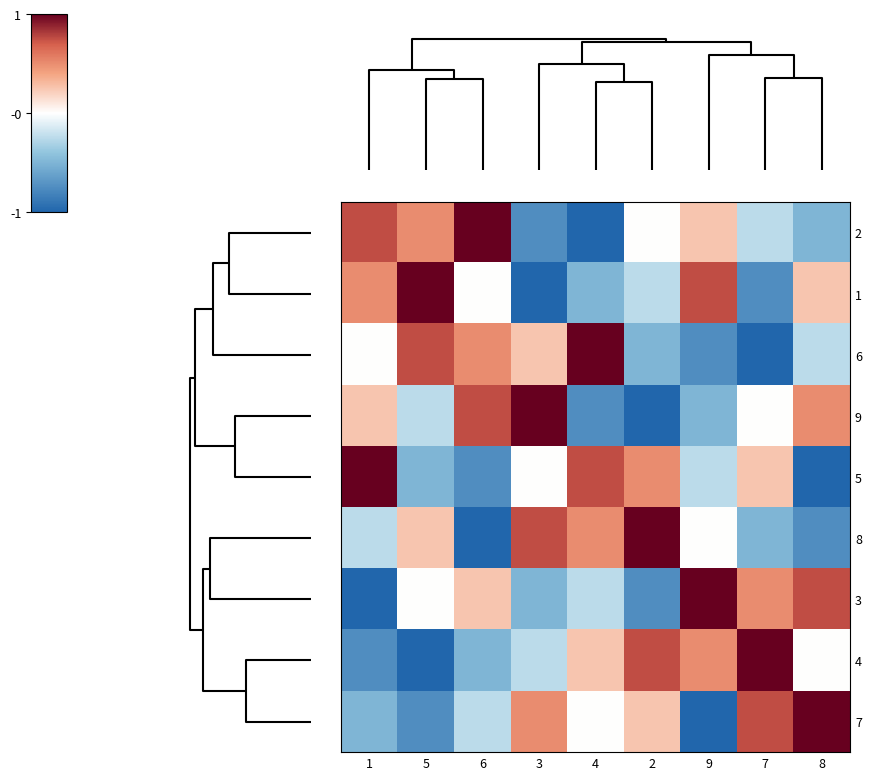

List the series in order of their peak value, highest first.

2, 1, 6, 9, 5, 8, 3, 4, 7